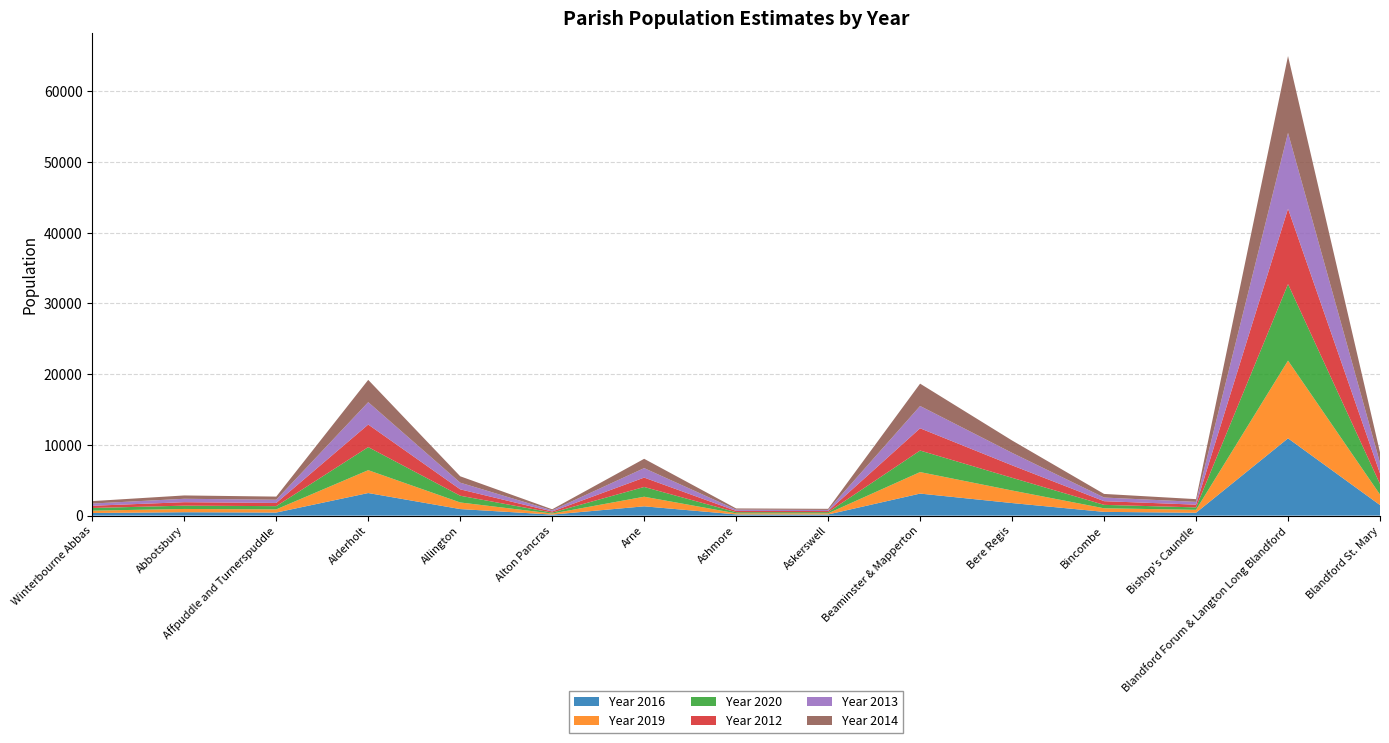

Reading left to right, transcribe all the data shown in this chart.

Year 2016: 367	479	432	3192	925	143	1313	169	161	3114	1775	527	404	10927	1493
Year 2019: 335	460	448	3233	934	148	1358	151	160	3043	1775	508	415	10992	1485
Year 2020: 374	468	458	3262	953	133	1378	159	167	3046	1799	484	341	10824	1496
Year 2012: 316	490	451	3190	903	161	1327	186	158	3146	1763	522	390	10660	1501
Year 2013: 315	482	456	3166	943	157	1339	180	161	3155	1762	514	393	10730	1496
Year 2014: 343	471	443	3154	903	151	1318	167	151	3158	1750	511	385	10866	1472